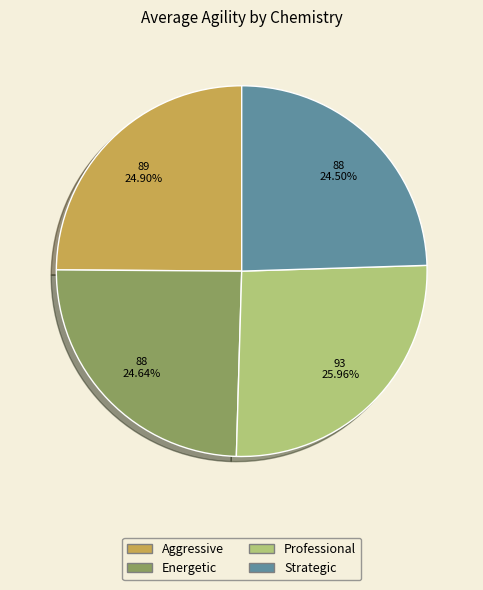

Does any single category account for the majority?

No